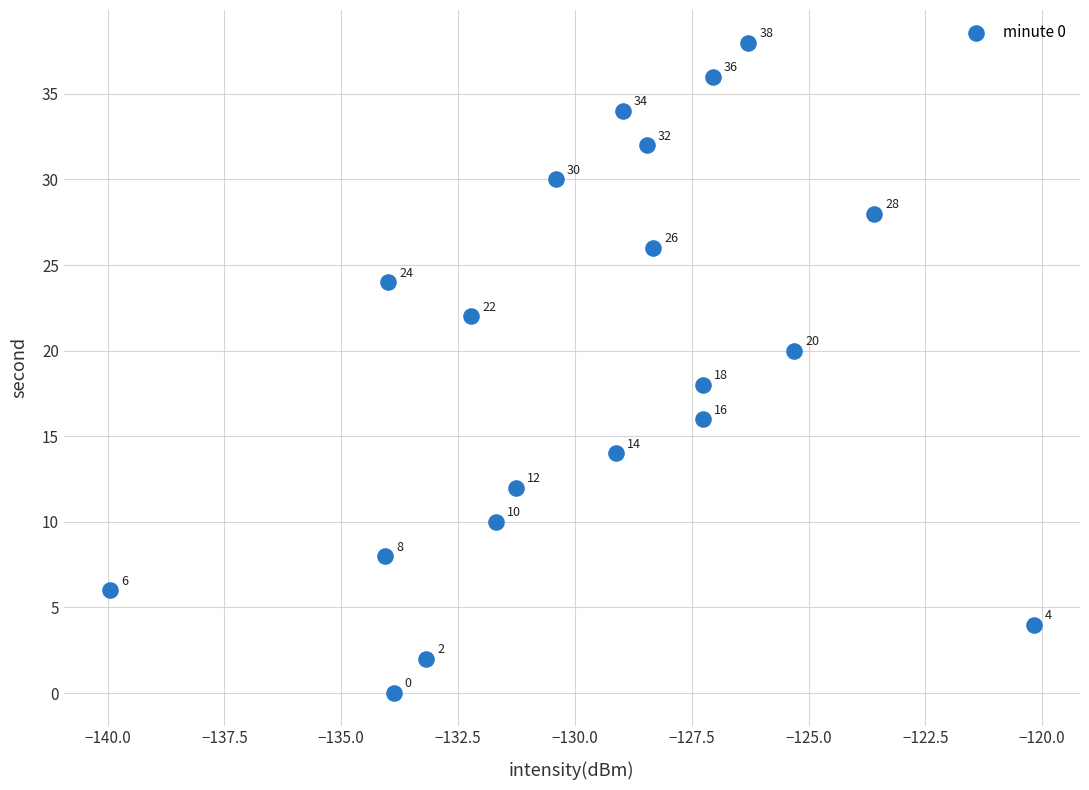

What Y value in the scatter plot is closest to 19?

18